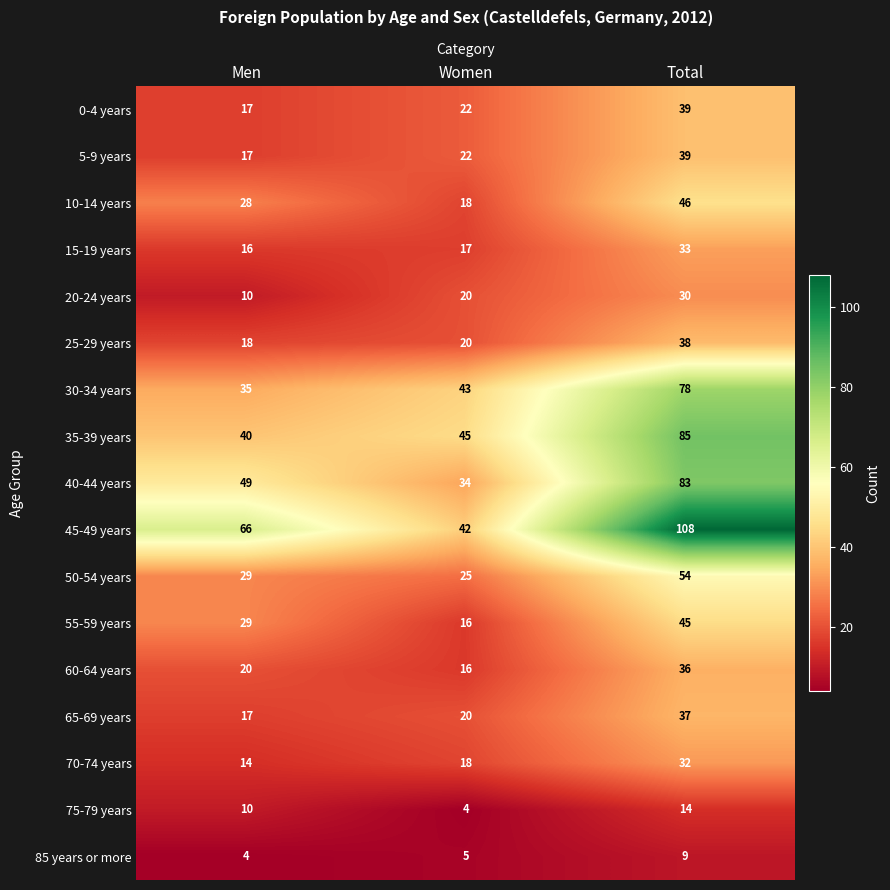

What is the sum of all 60-64 years values?

72